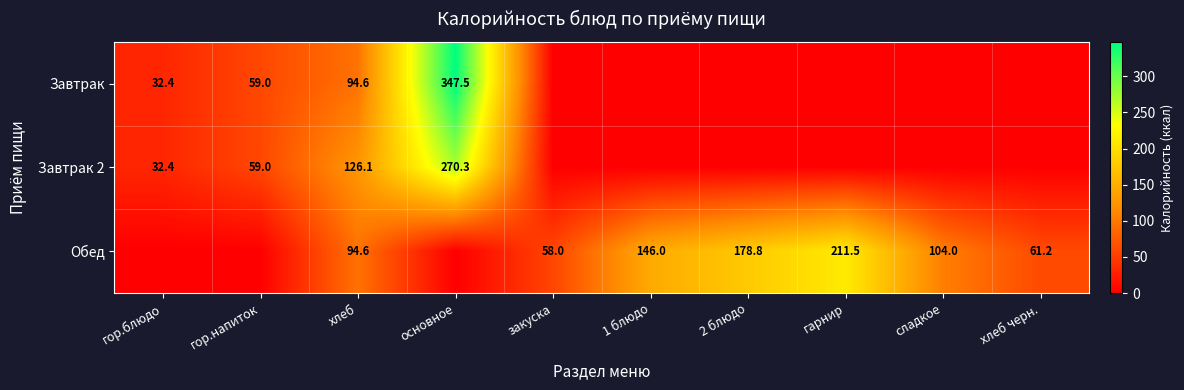

What is the spread (max minus min) of values at хлеб?

31.5